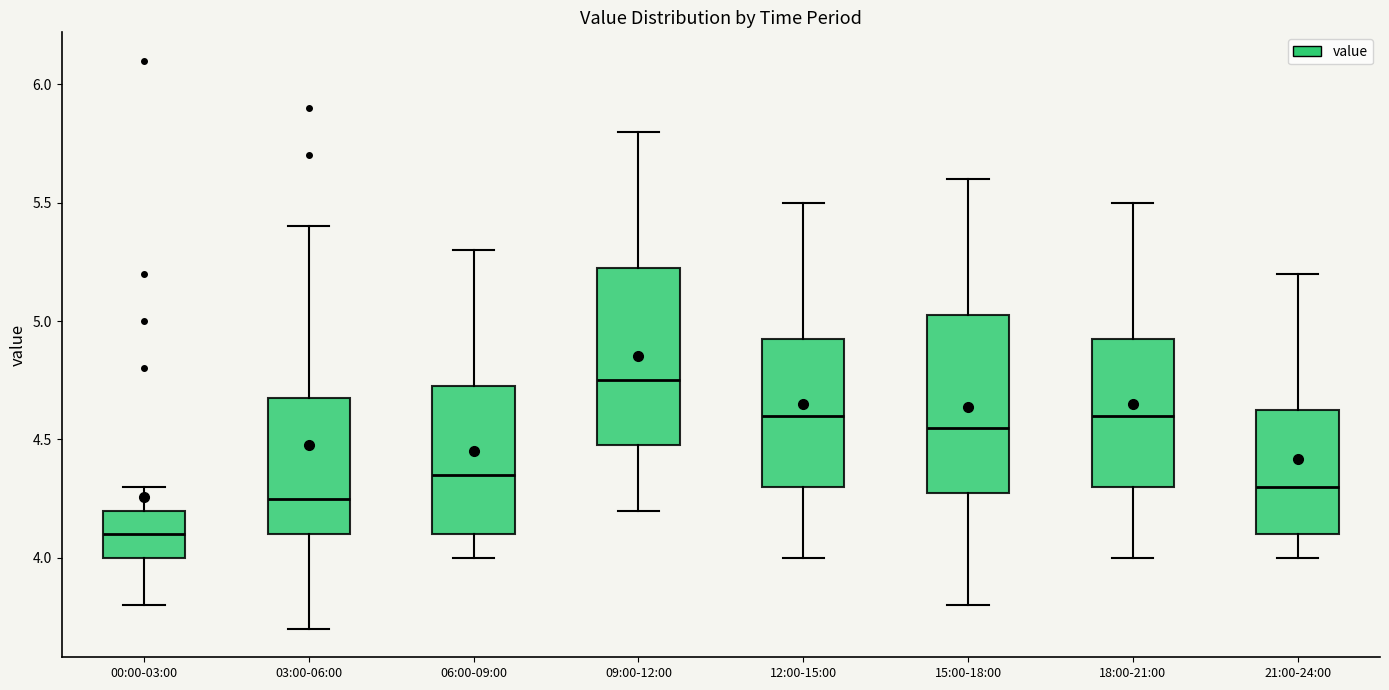

Reading left to right, read every box against the y-axis: the position of its median line, the range the box covers, and the ends of its whiskers. The values are not printed on the chart, so give them approximately, as read against the axis.

00:00-03:00: median 4.10, box 4.00 to 4.20, whiskers 3.80 to 4.30
03:00-06:00: median 4.25, box 4.10 to 4.70, whiskers 3.70 to 5.40
06:00-09:00: median 4.35, box 4.10 to 4.75, whiskers 4.00 to 5.30
09:00-12:00: median 4.75, box 4.50 to 5.25, whiskers 4.20 to 5.80
12:00-15:00: median 4.60, box 4.30 to 4.95, whiskers 4.00 to 5.50
15:00-18:00: median 4.55, box 4.30 to 5.05, whiskers 3.80 to 5.60
18:00-21:00: median 4.60, box 4.30 to 4.95, whiskers 4.00 to 5.50
21:00-24:00: median 4.30, box 4.10 to 4.65, whiskers 4.00 to 5.20